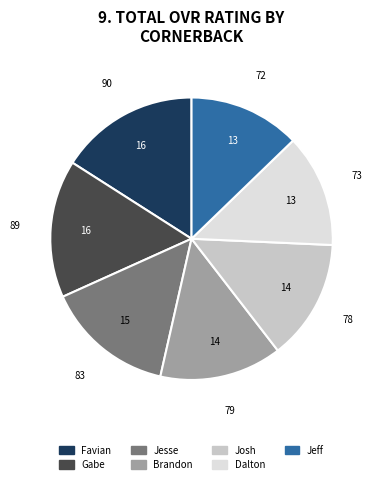

The Josh slice represents 28% of the pie. True or false?

False